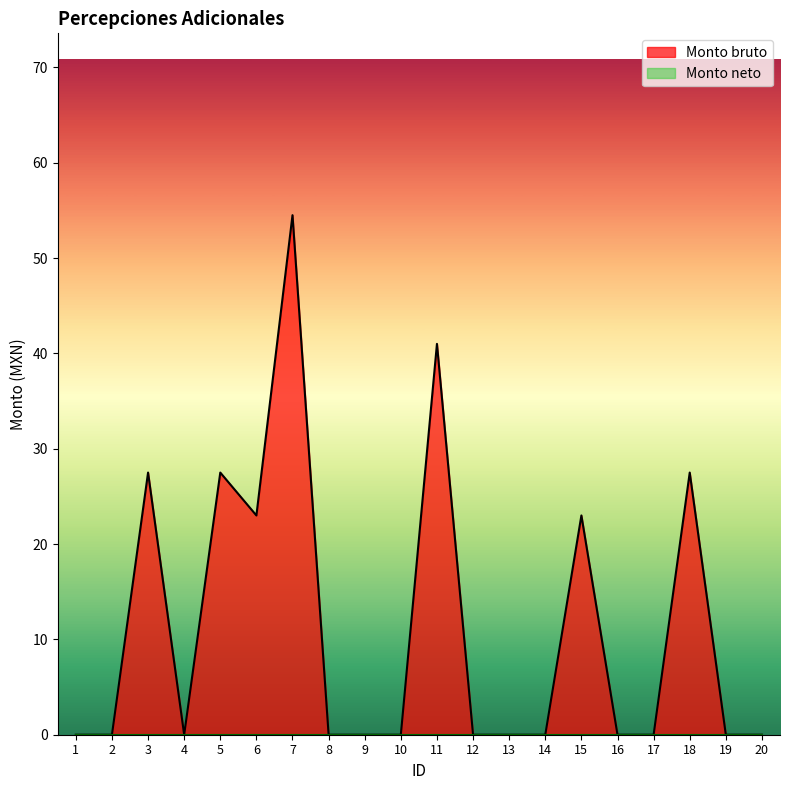

What is the maximum value shown in the chart?

54.5